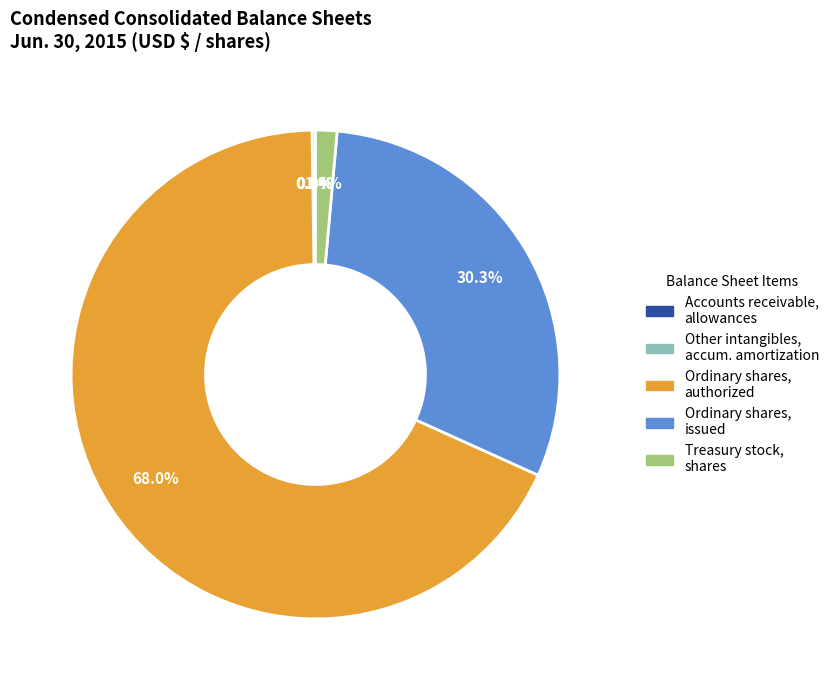

To the nearest percent, what is the difference between the largest and smallest slice percentages?

68%